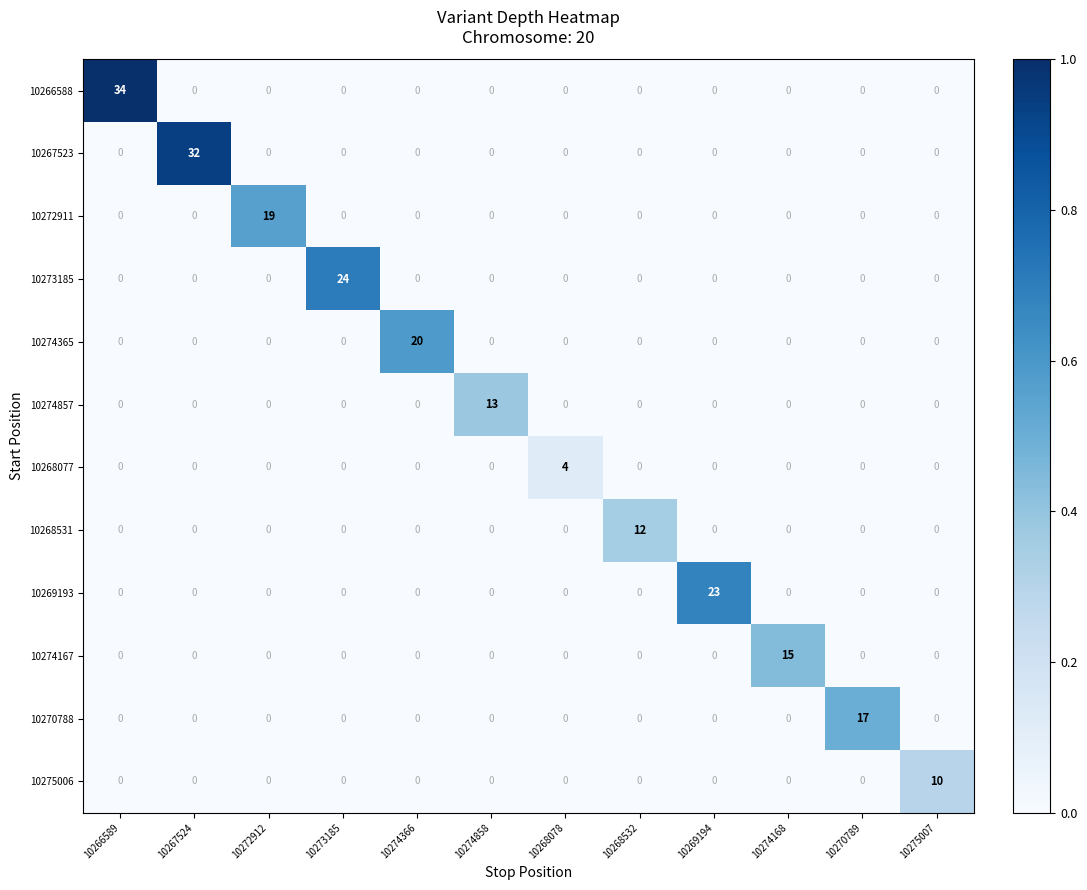

Is it true that 10275006 equals 0 at 10267524?

True